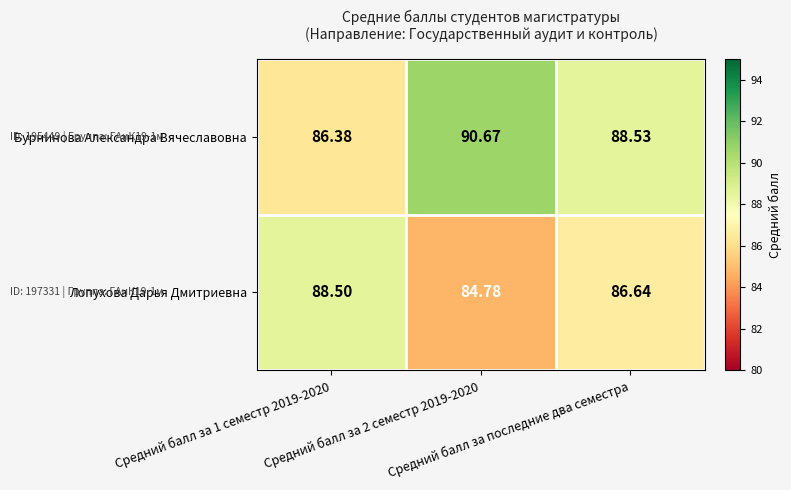

Which series has the widest spread of values?

Бурнинова Александра Вячеславовна